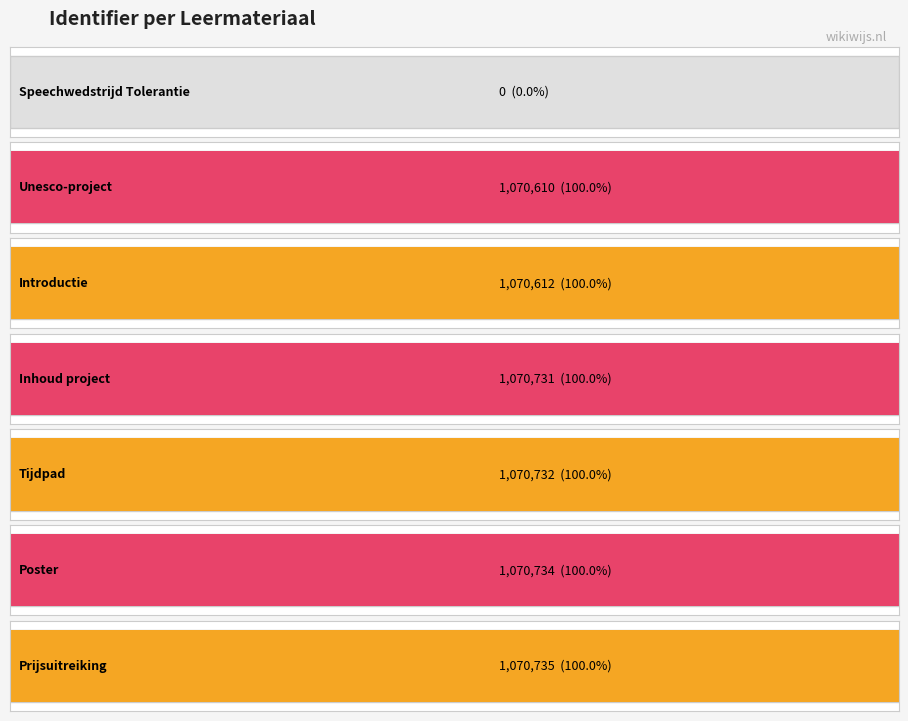

What is the average value?

917736